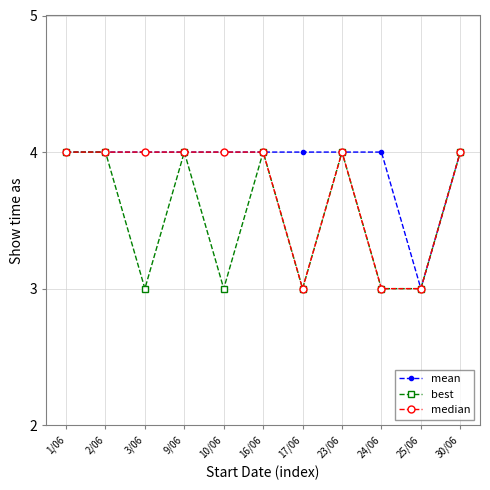

What is the total value across all series at 1/06?

12